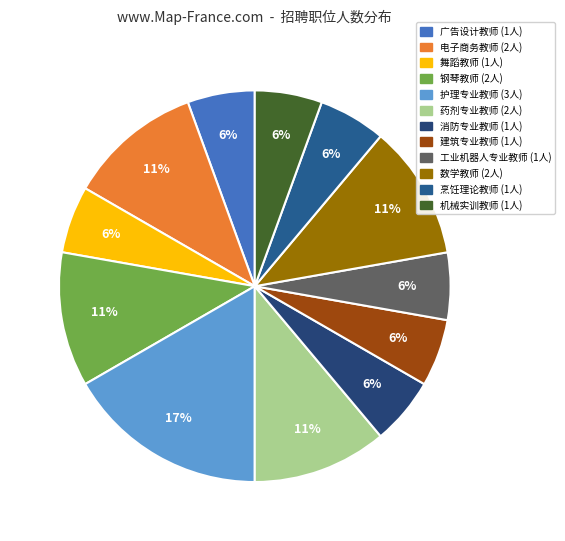

Combined, what portion of the pie is 药剂专业教师 and 建筑专业教师?

16.7%